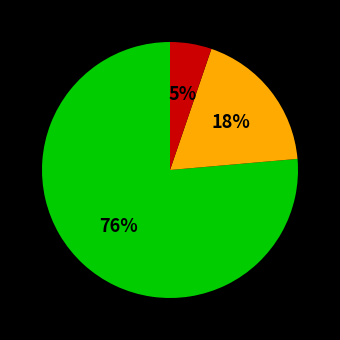

Is there any slice that represents more than half of the pie?

Yes